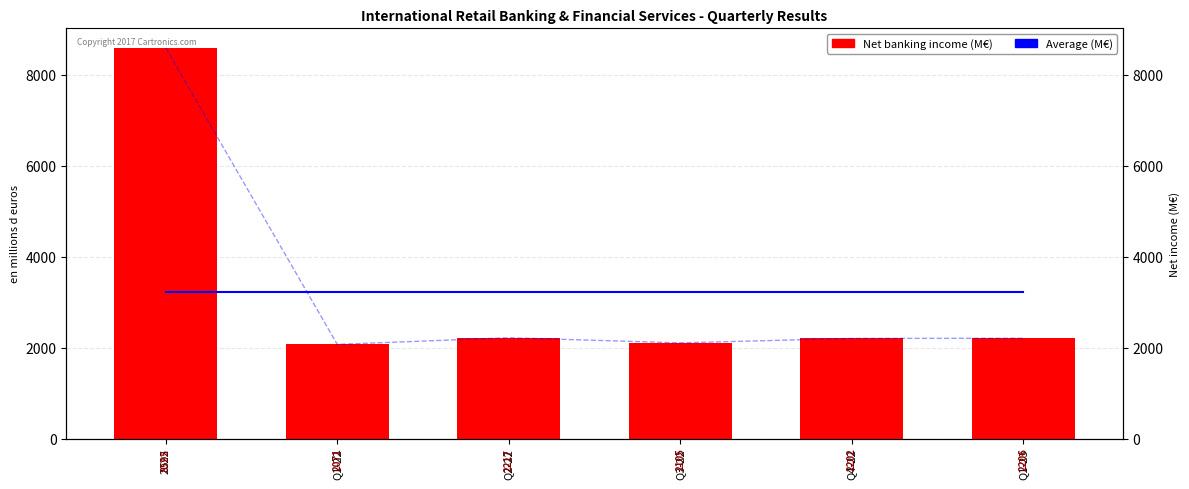

Reading left to right, extract all data points from this chart.

Average (M€): 3232.7	3232.7	3232.7	3232.7	3232.7	3232.7
Net banking income: 8595.0	2071.0	2217.0	2105.0	2202.0	2206.0